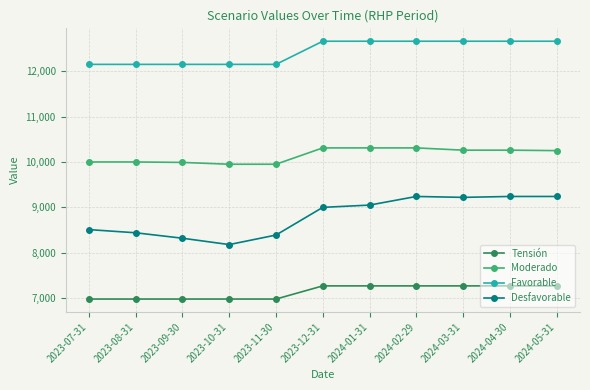

What are all the series names shown in the legend?

Tensión, Moderado, Favorable, Desfavorable